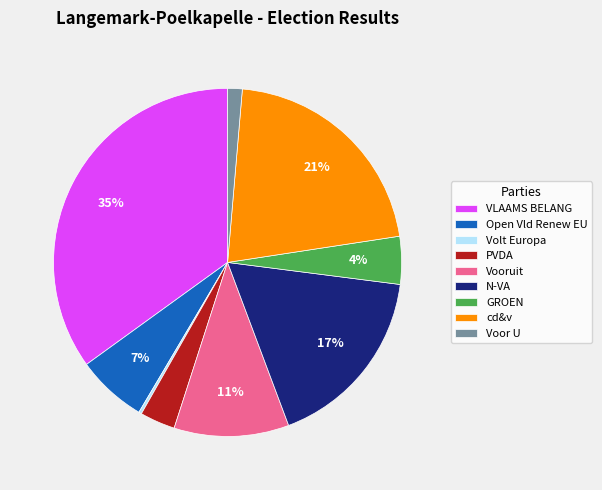

Which has a higher value, N-VA or Vooruit?

N-VA